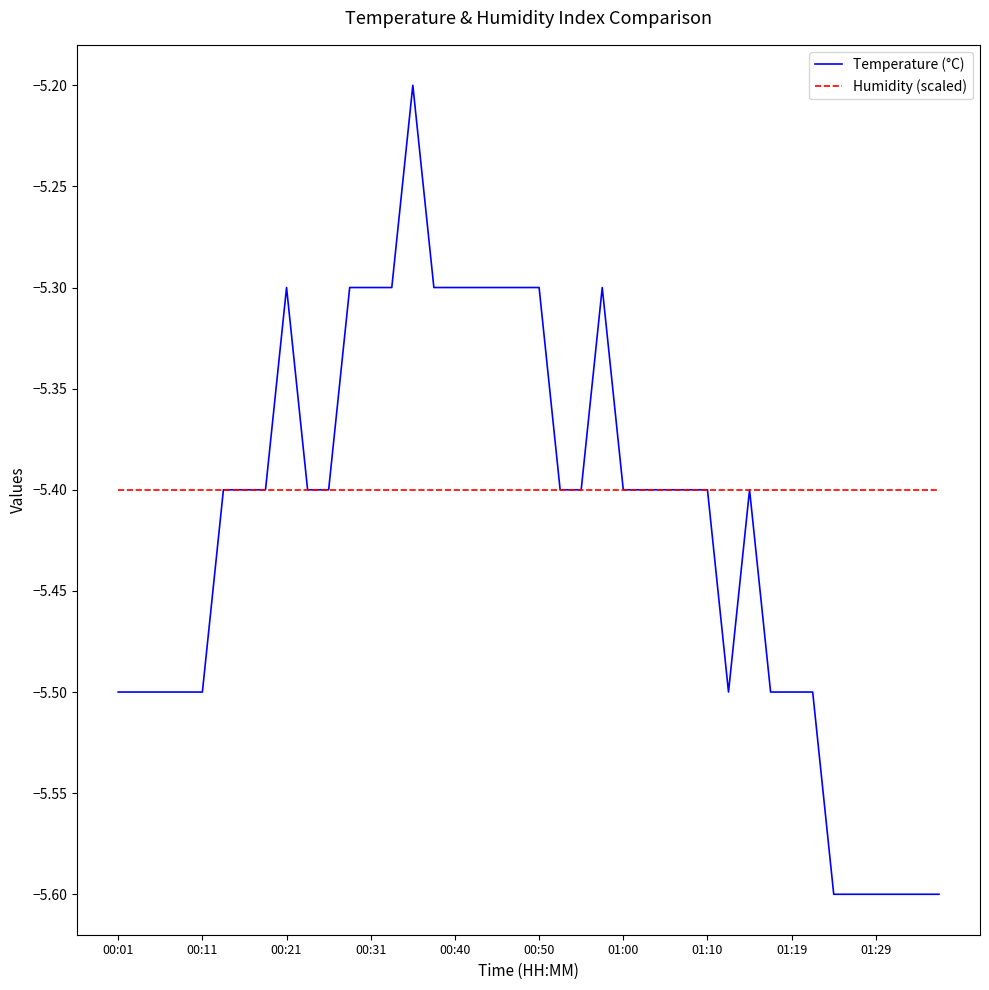

Which series has the largest total across all categories?

Humidity (scaled)